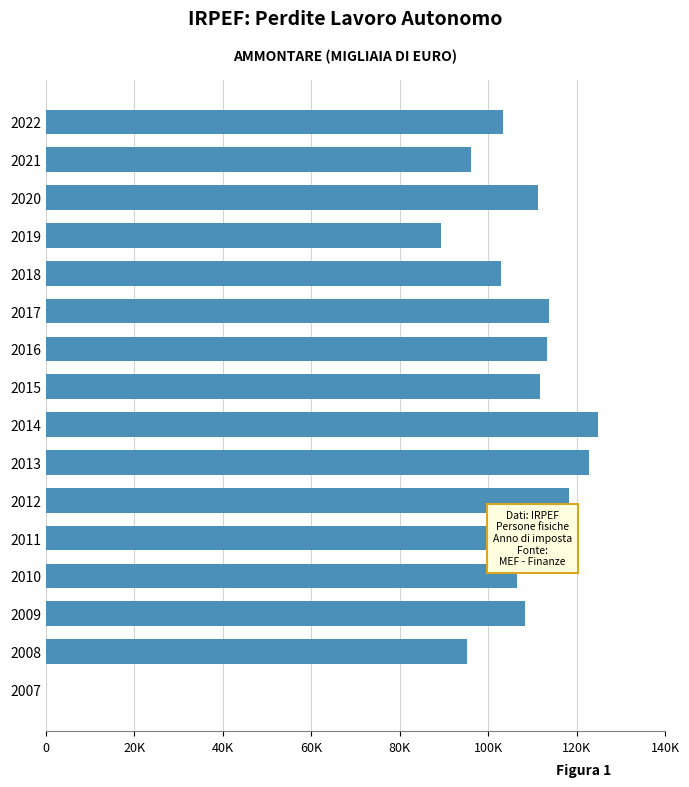

How many data points are less than 108351?

8